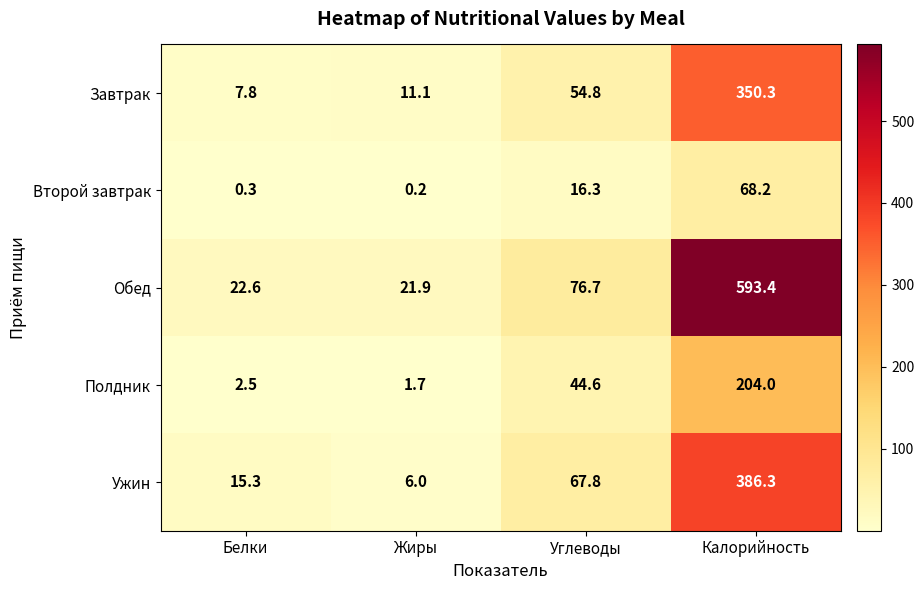

At which label does Полдник first exceed 44?

Углеводы